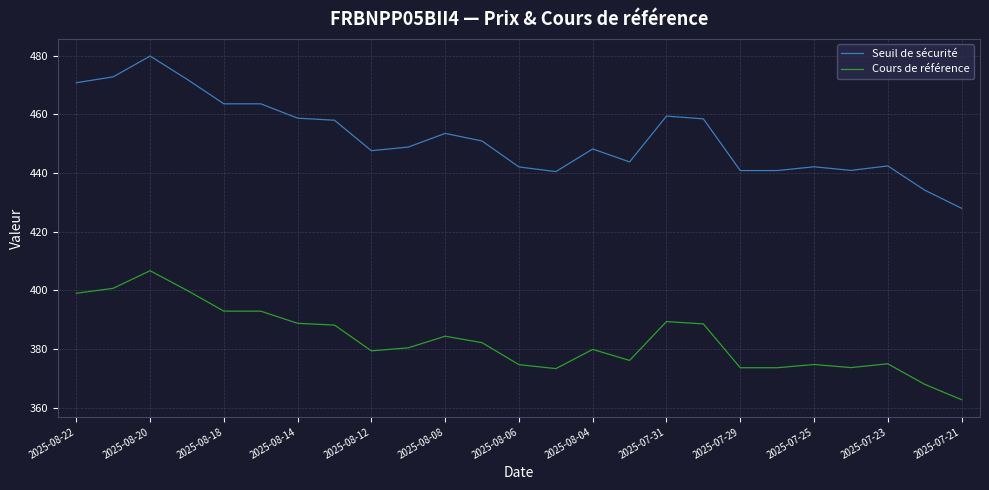

True or false: Cours de référence and Seuil de sécurité intersect in this chart.

False